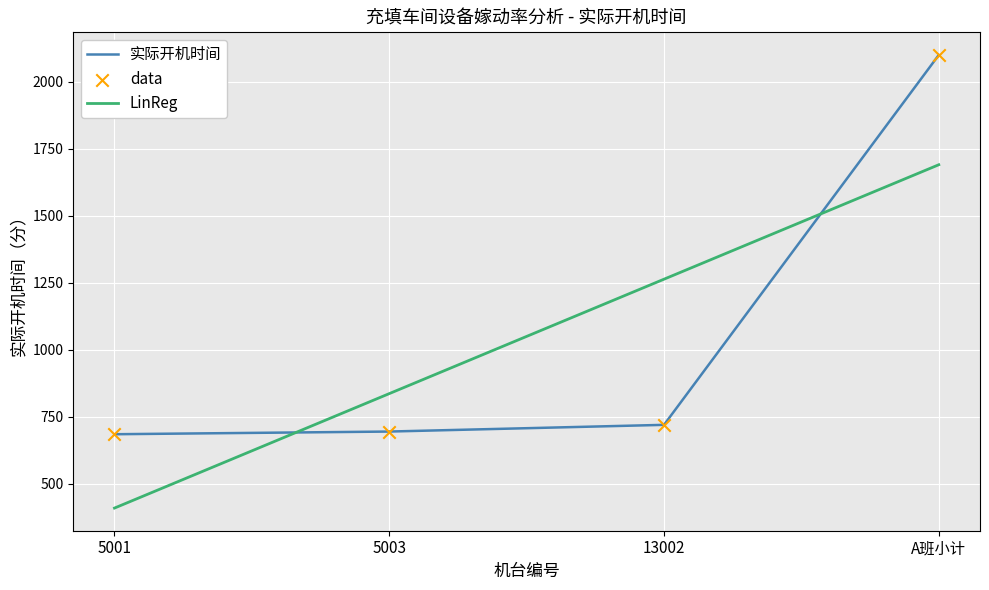

Which series changed the most between 5003 and A班小计?

实际开机时间